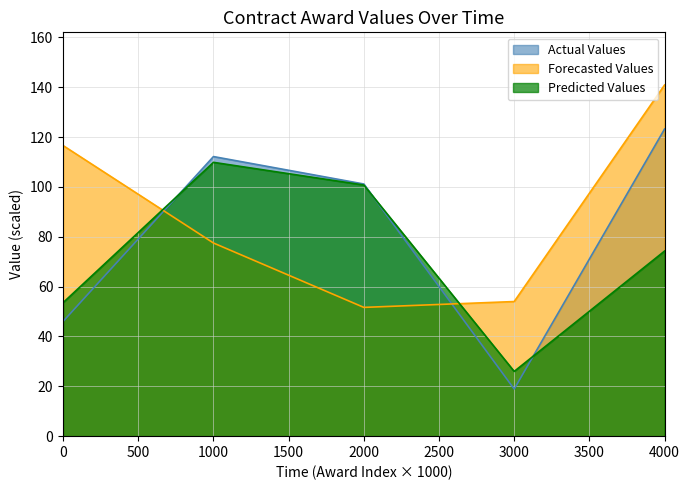

The value of Forecasted Values at 3000 is 73.4. True or false?

False